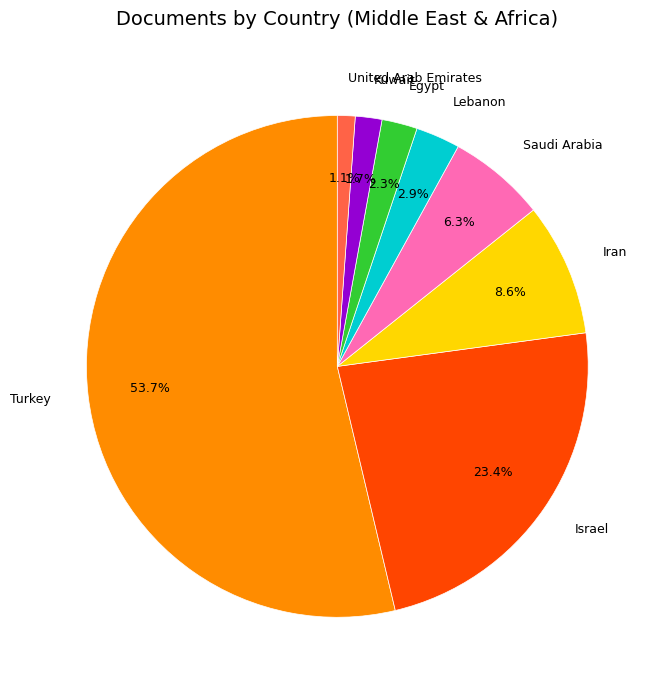

To the nearest percent, what is the average slice percentage?

12%